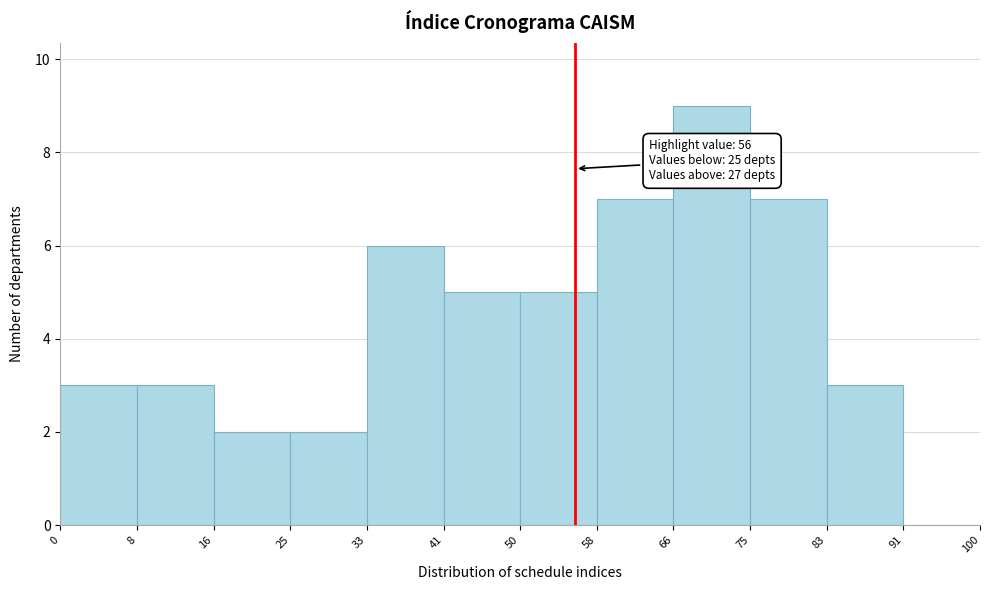

Over which range of the x-axis is the bar tallest?

66 to 75